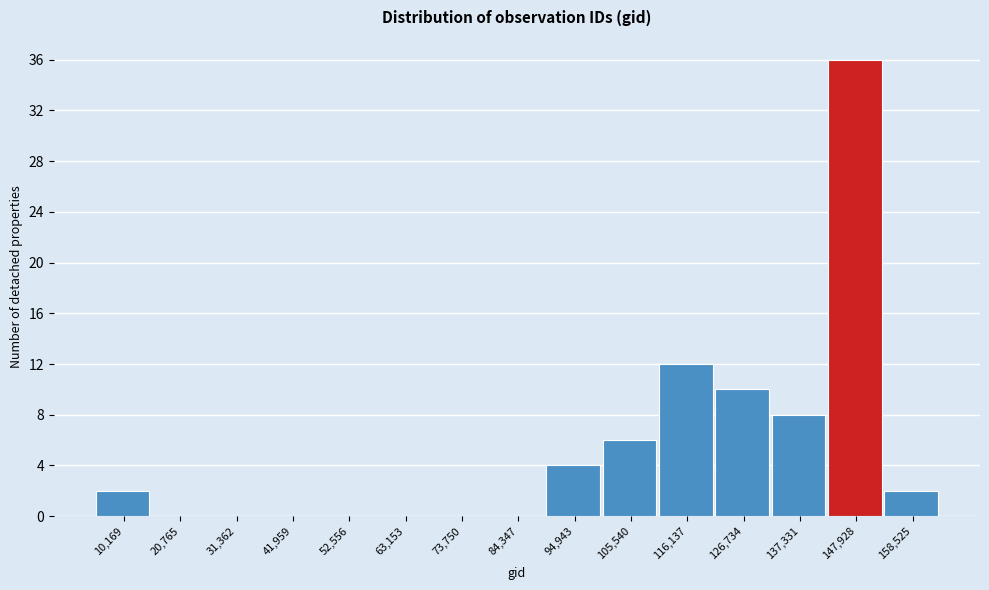

Reading left to right, list all the values displayed in this chart.

10,169=2	20,765=0	31,362=0	41,959=0	52,556=0	63,153=0	73,750=0	84,347=0	94,943=4	105,540=6	116,137=12	126,734=10	137,331=8	147,928=36	158,525=2